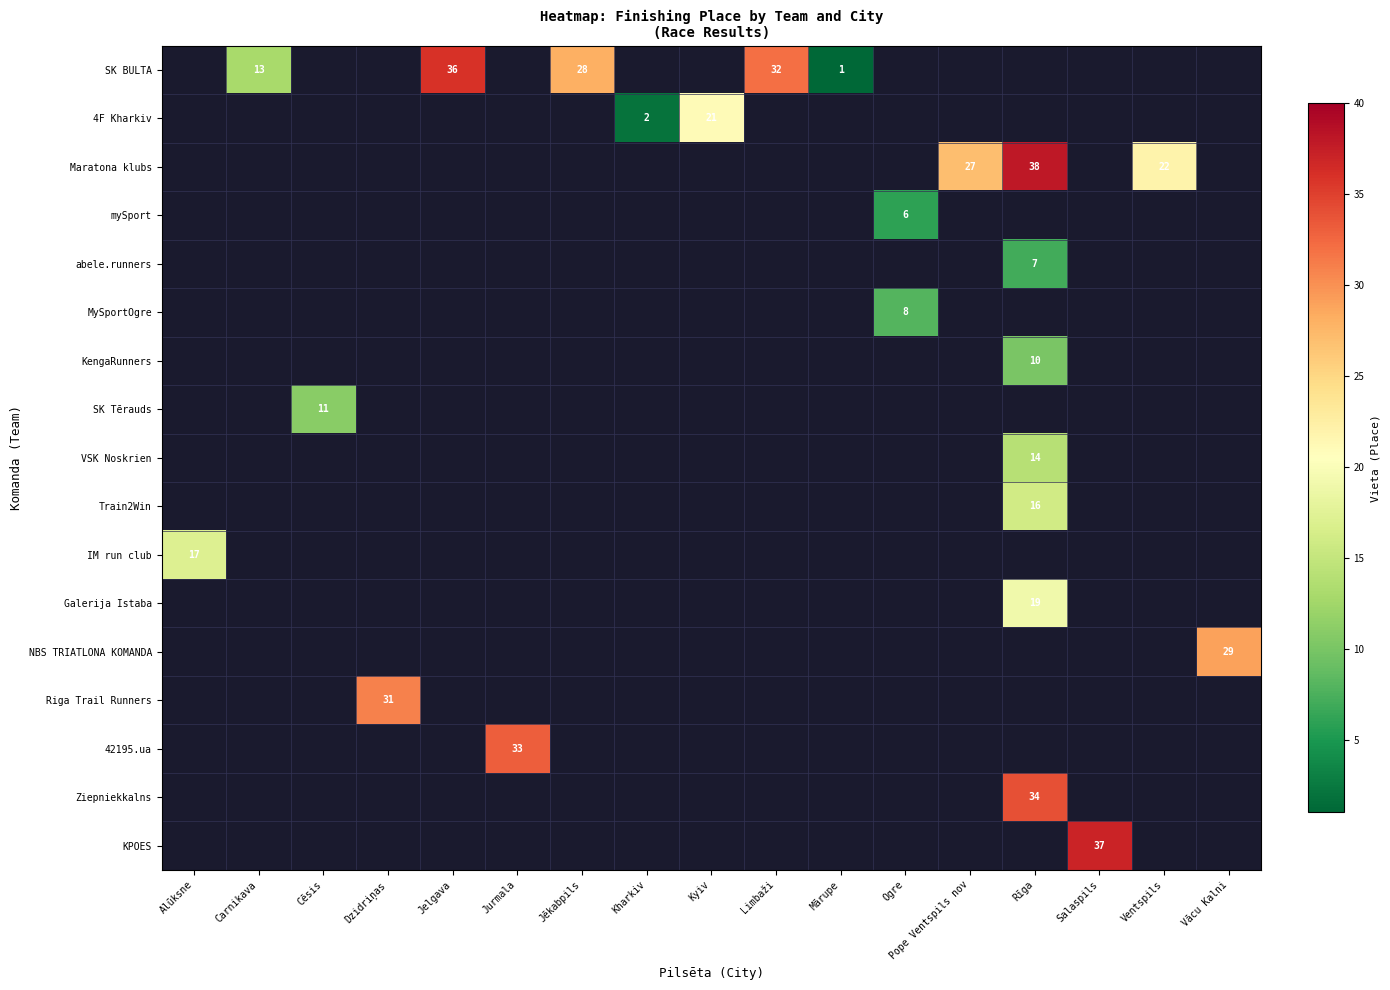

Which label corresponds to the largest value in the chart?

Rīga